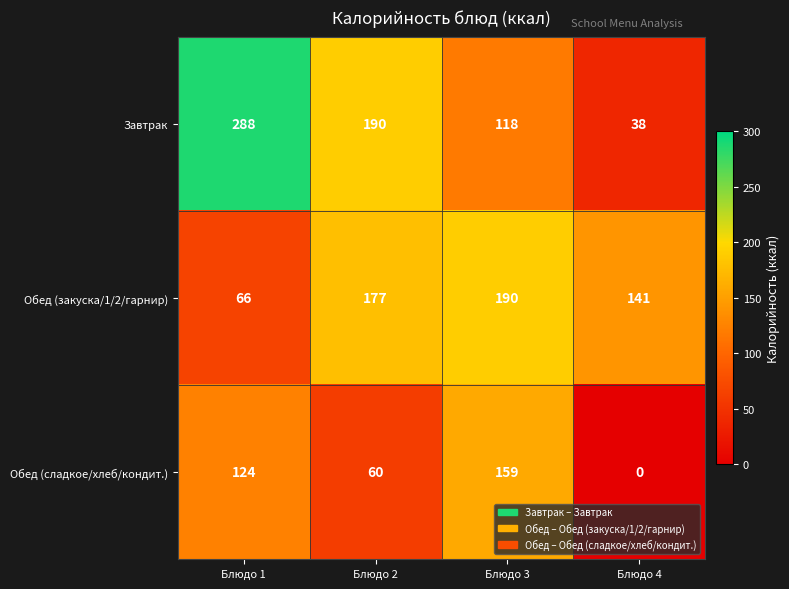

Which series has the widest spread of values?

Завтрак